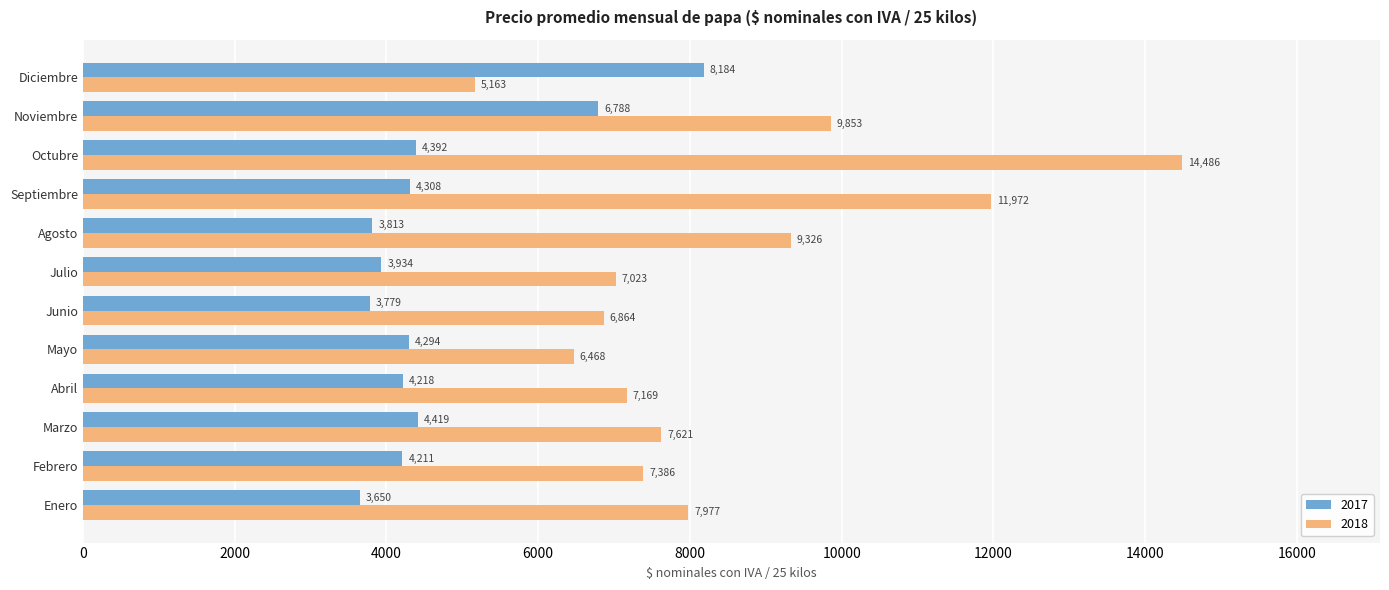

Which series has the largest total across all categories?

2018